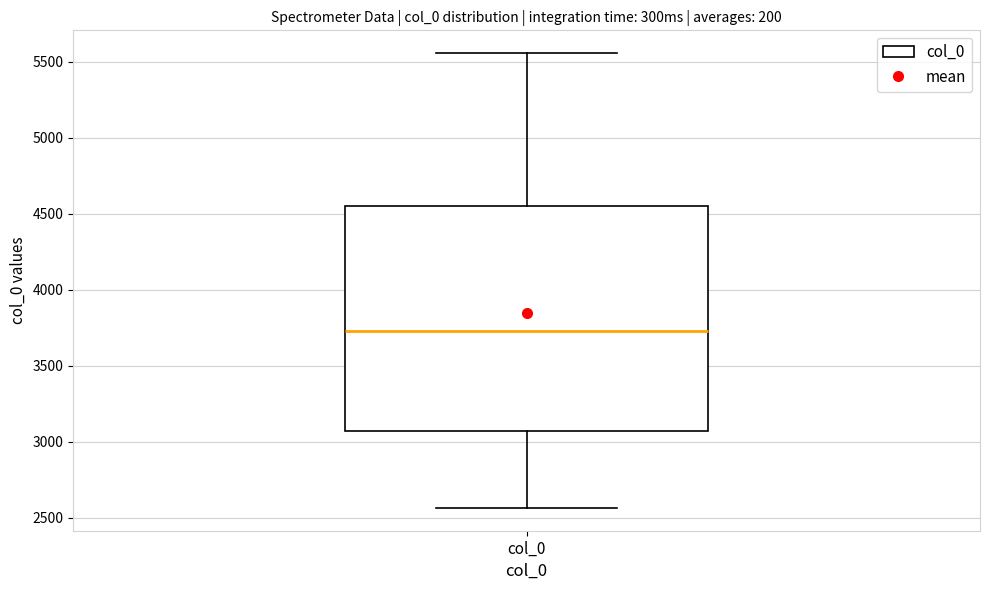

Transcribe this box plot: give where the median line is, the range the box spans, and where the two whiskers end, as read against the y-axis. The values are not printed on the chart, so give them approximately, as read against the axis.

median 3750, box 3050 to 4550, whiskers 2550 to 5550